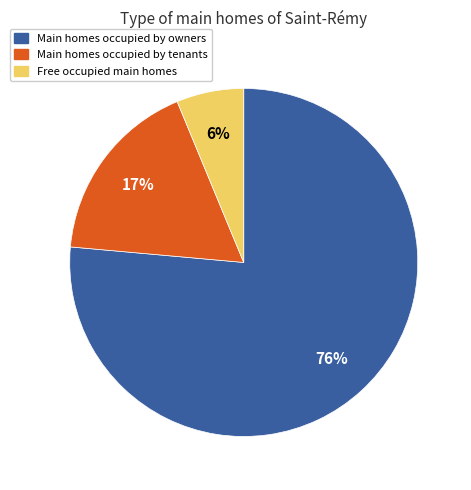

What percentage is the Main homes occupied by tenants slice, to the nearest percent?

17%